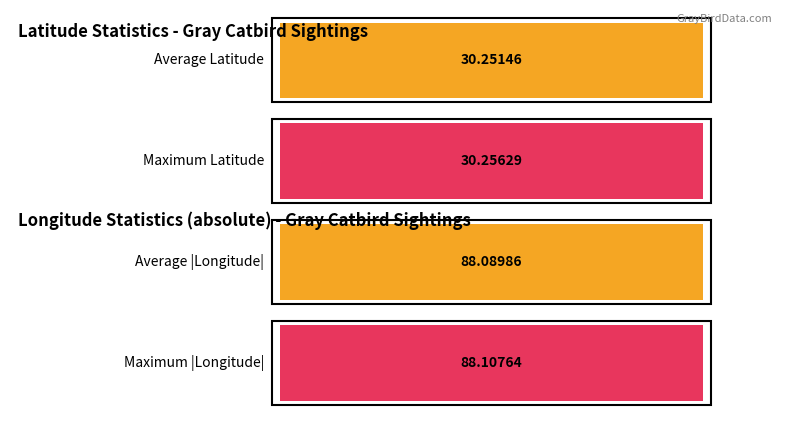

Between 166694 and 166867, which series saw the biggest shift?

Longitude